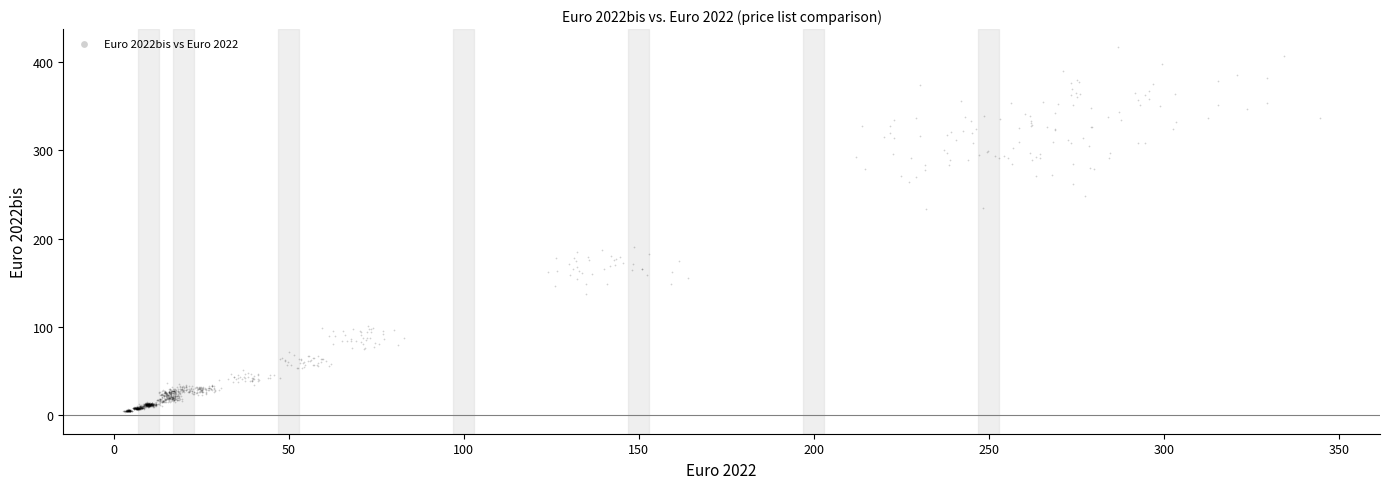

What is the range of Y values (max minus min)?

411.9